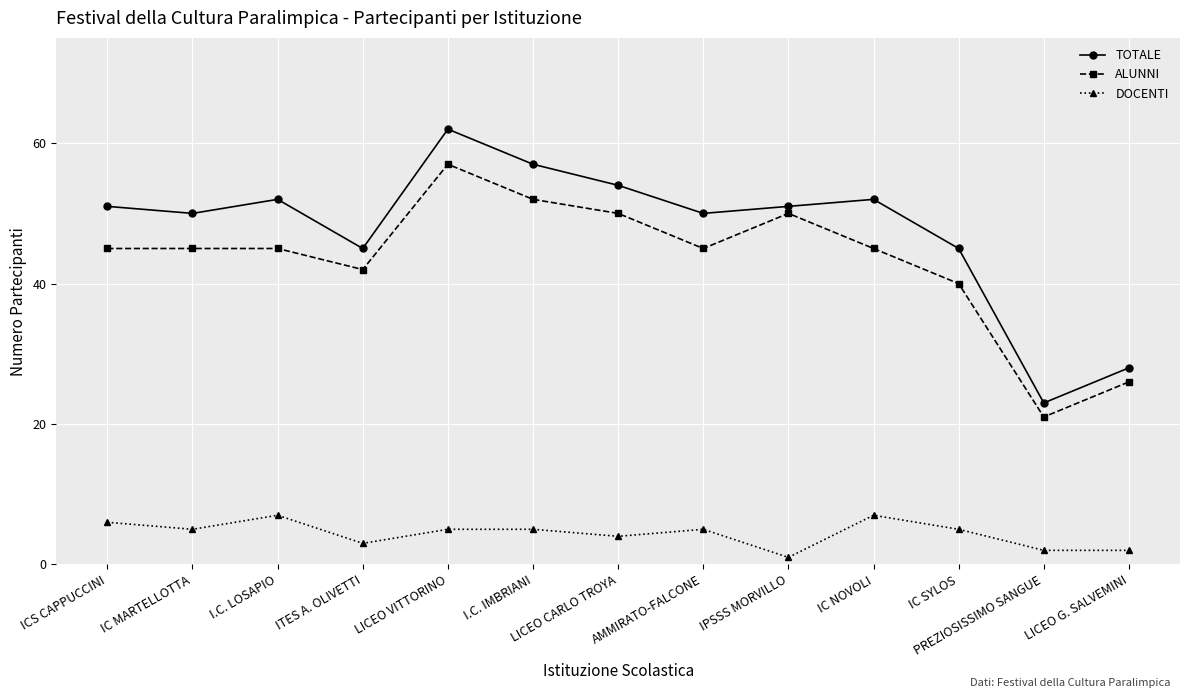

What is the label of the 7th point from the left?

LICEO CARLO TROYA